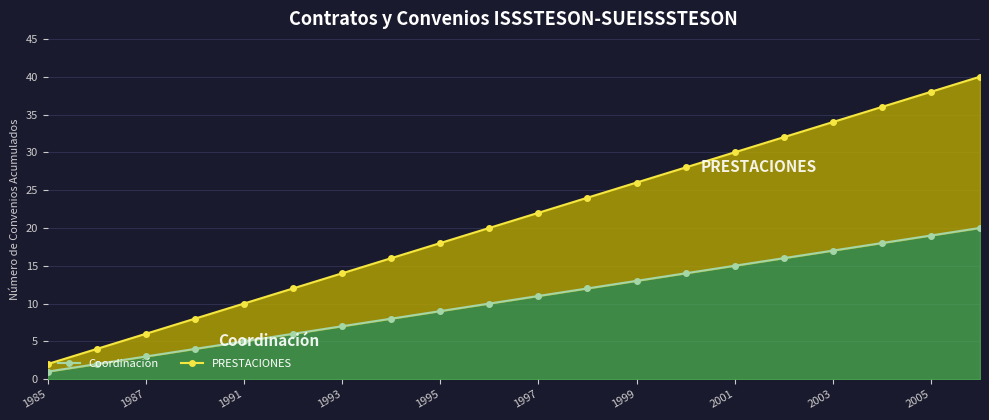

True or false: Coordinación has more than 0 points higher than both neighbors.

False